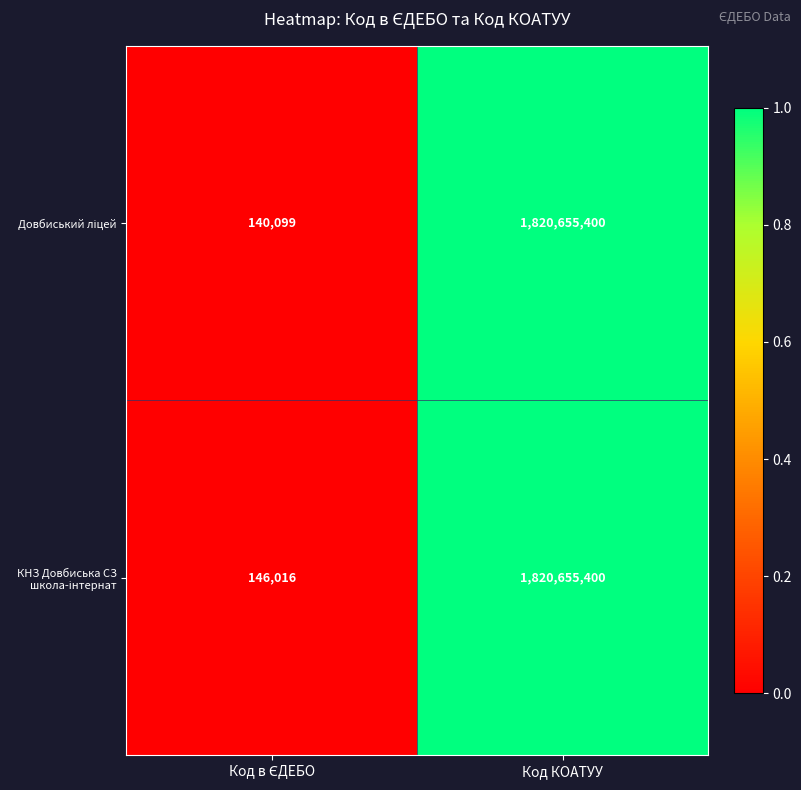

What is the maximum value shown in the chart?

1820655400